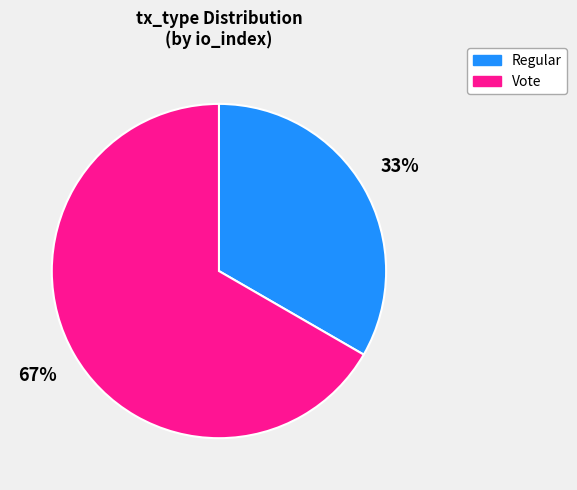

Rank the categories by value from highest to lowest.

Vote, Regular